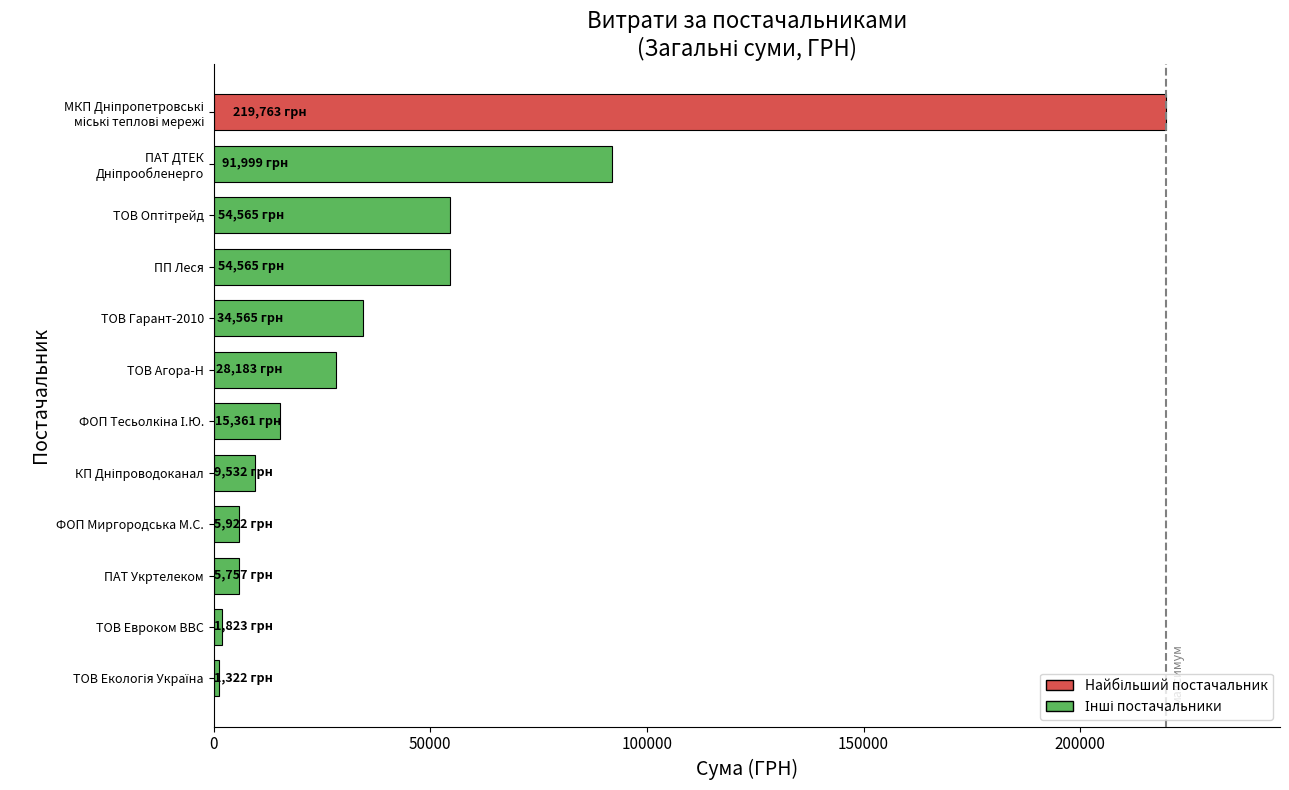

What is the average value?

43613.2